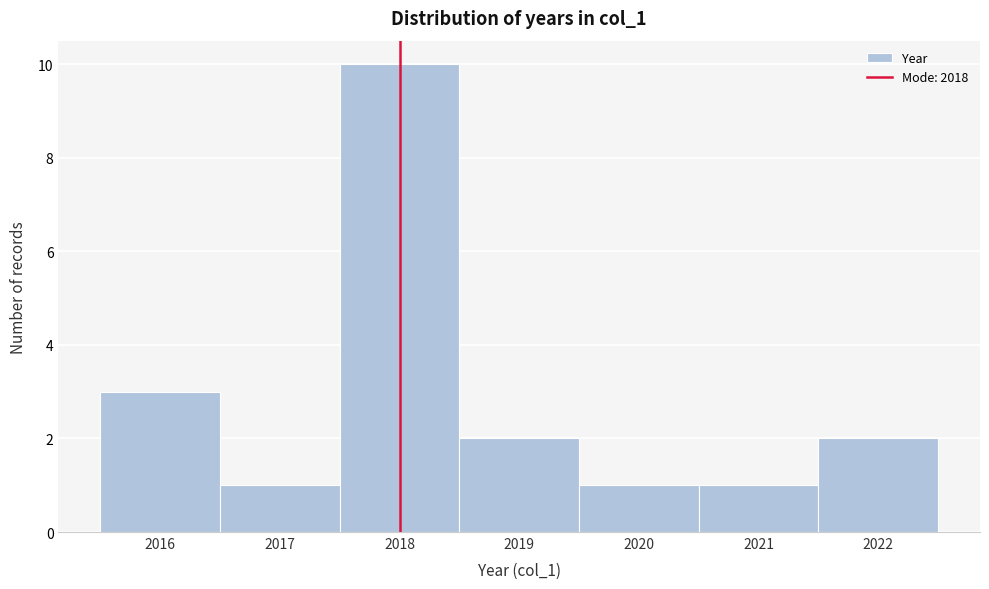

Reading left to right, transcribe this chart: for each bar, give the range it covers on the x-axis and its height. The values are not printed on the chart, so give them approximately, as read against the axis.

2015.5 to 2016.5: 3
2016.5 to 2017.5: 1
2017.5 to 2018.5: 10
2018.5 to 2019.5: 2
2019.5 to 2020.5: 1
2020.5 to 2021.5: 1
2021.5 to 2022.5: 2